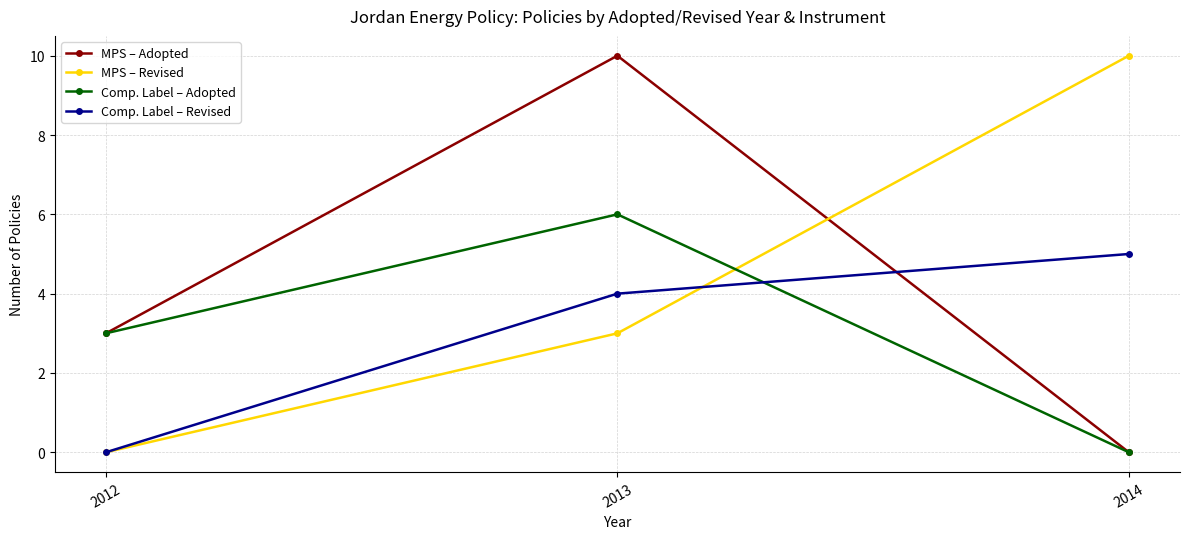

What is the greatest value displayed?

10